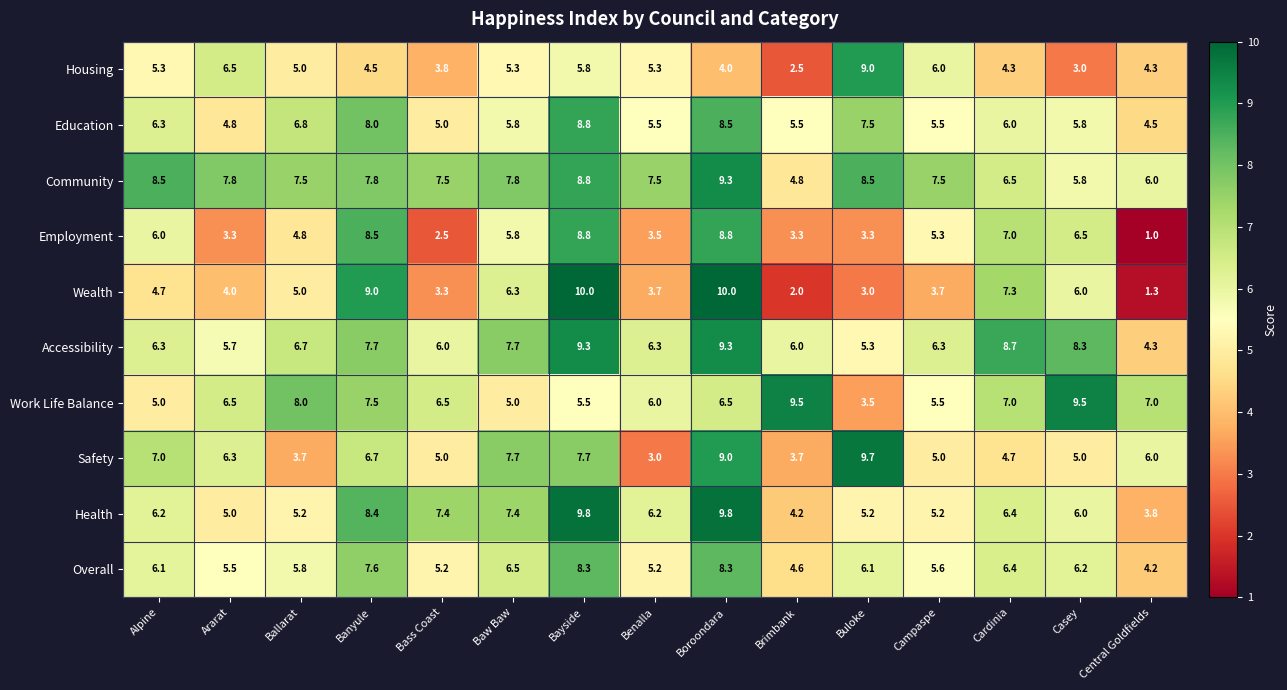

Between Alpine and Brimbank, which series saw the biggest shift?

Work Life Balance